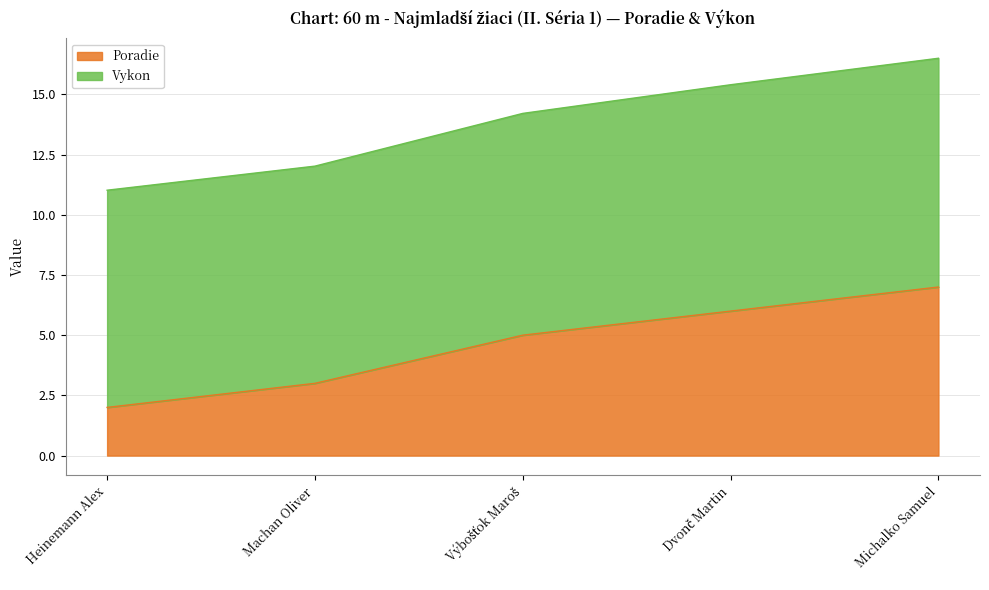

The chart shows a value of 1 at Heinemann Alex. True or false?

False